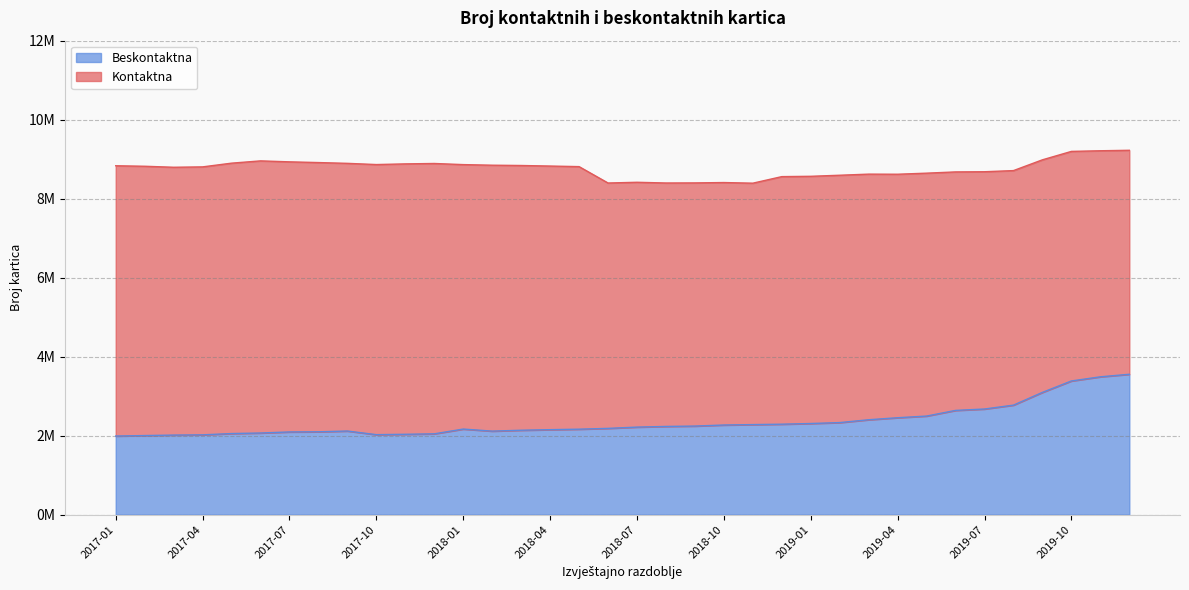

What is the value of the 2nd point from the left?

2002822